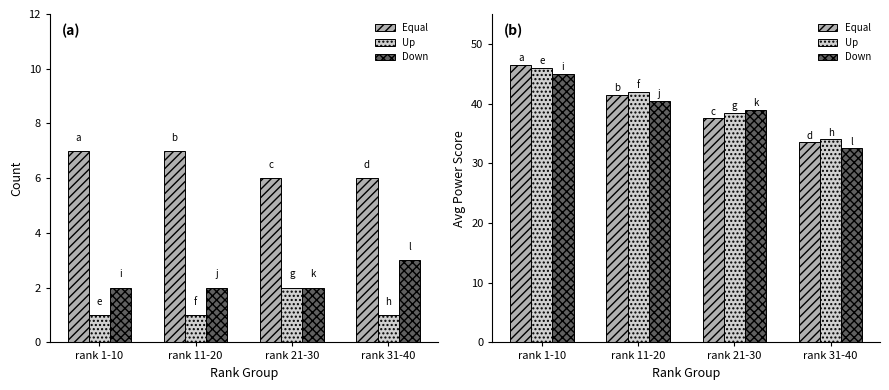

What is the average value of the Up series?

40.1